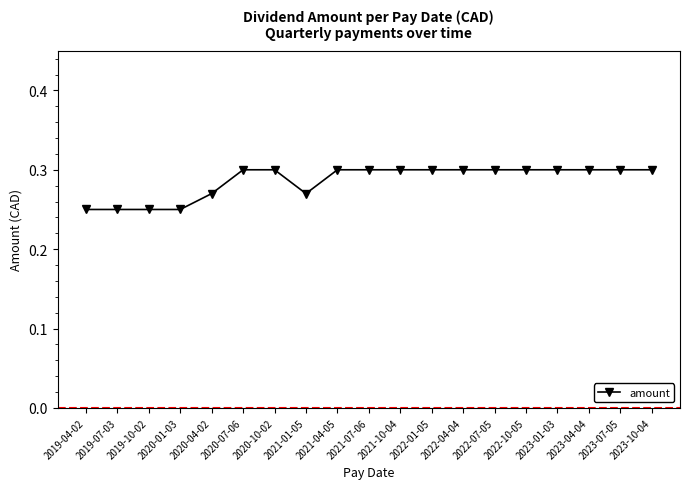

What is the label of the 1st point from the right?

2023-10-04